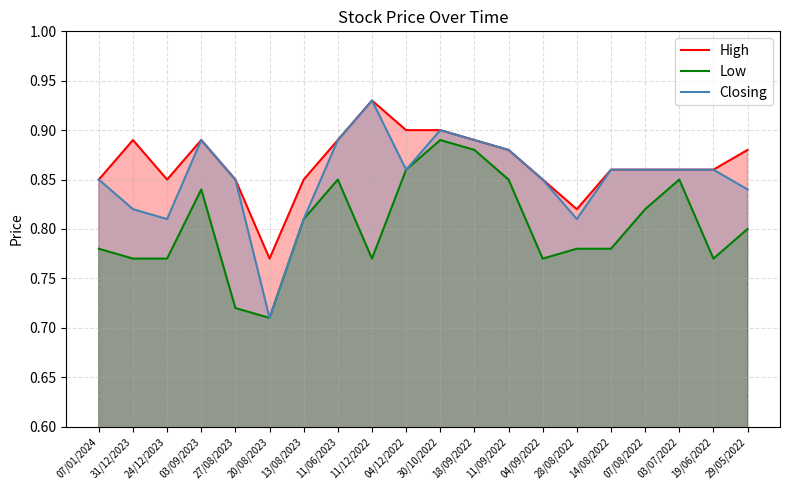

Which series has the largest total across all categories?

High